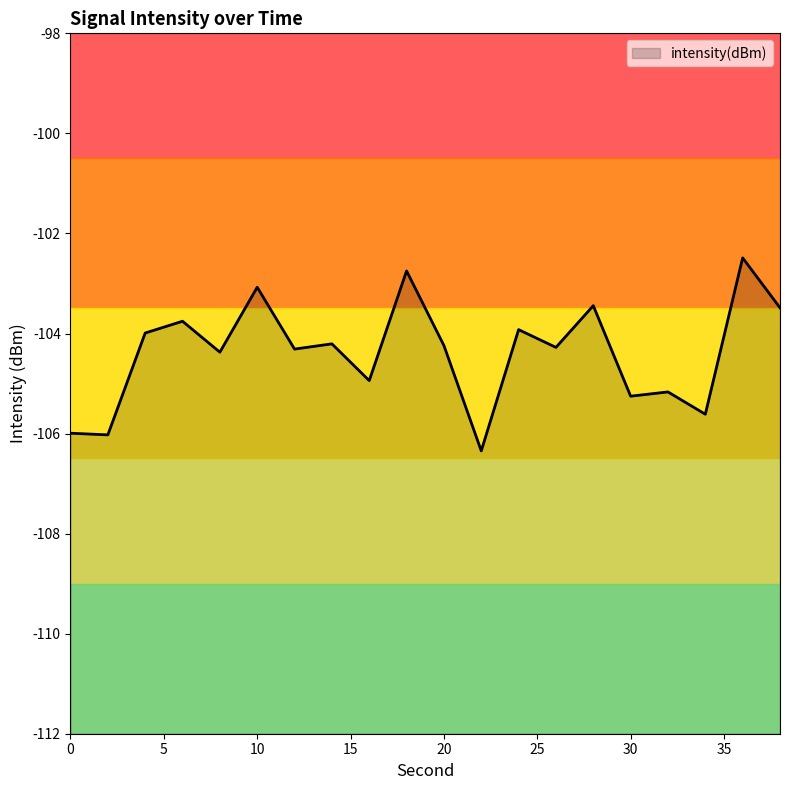

Where does the data first go above -104?

4